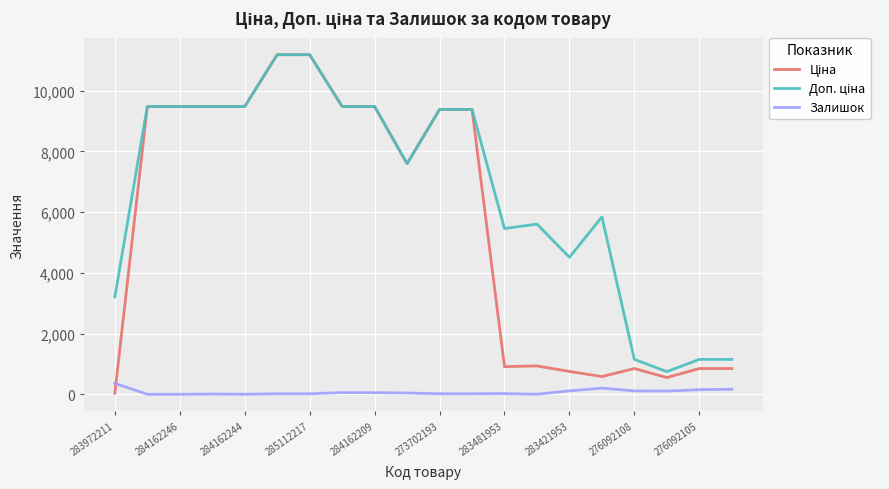

What is the maximum value for Залишок?

360.0